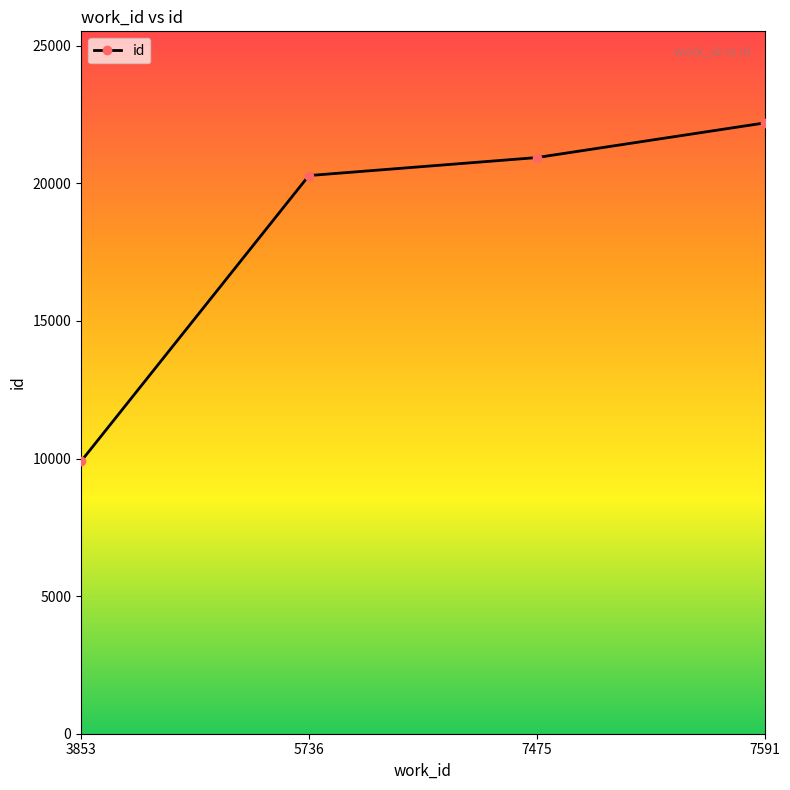

What is the sum of all values?

73314